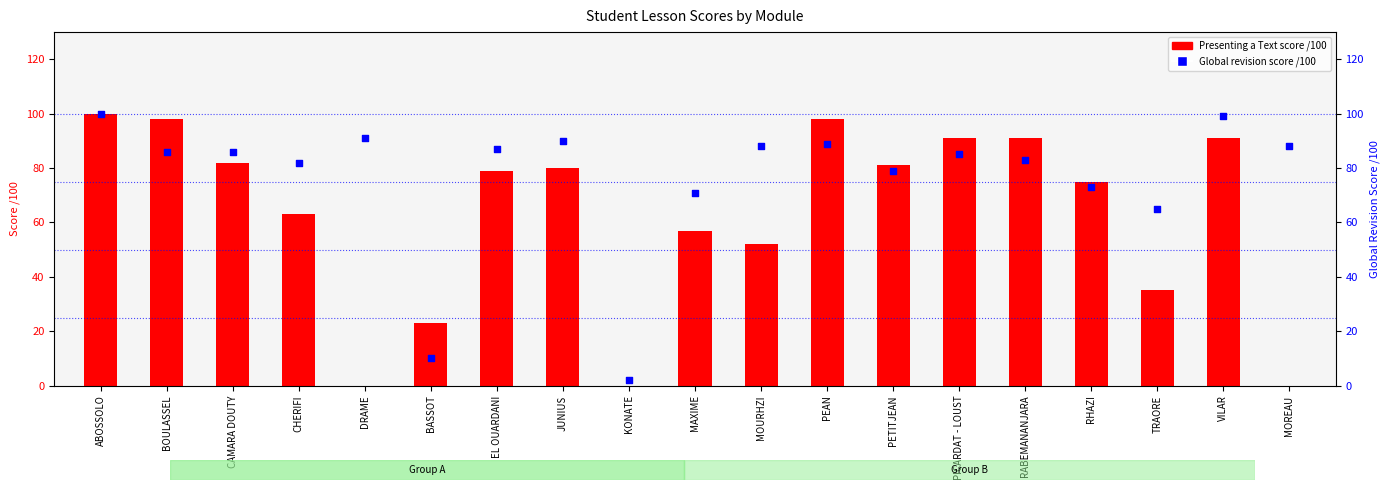

Which series has the largest total across all categories?

Global revision score /100